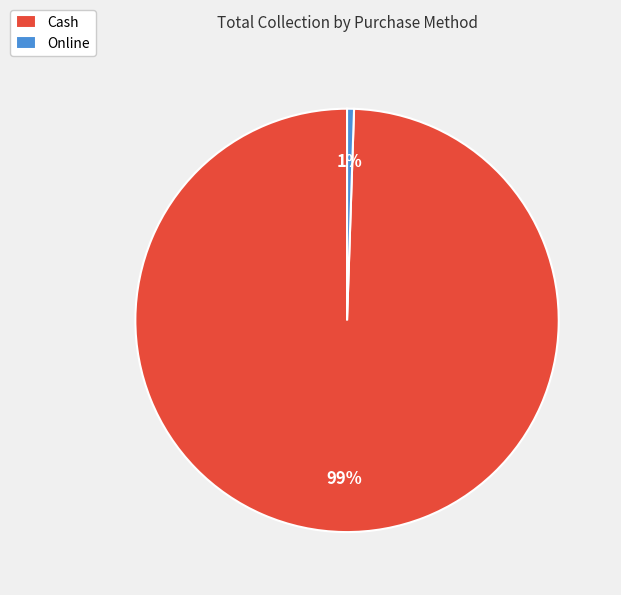

The Cash slice represents 99% of the pie. True or false?

True